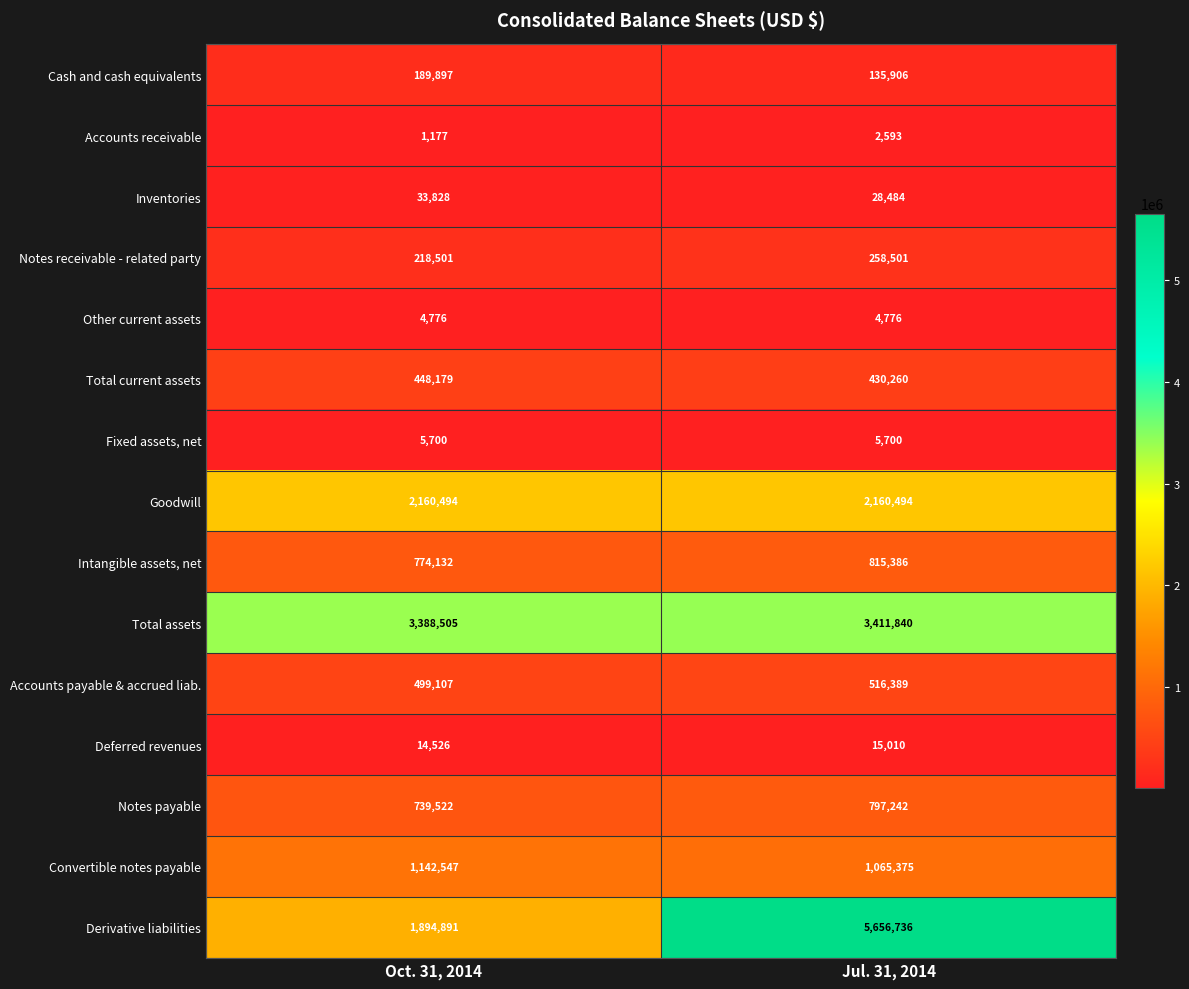

What is the total value across all series at Jul. 31, 2014?

15304692